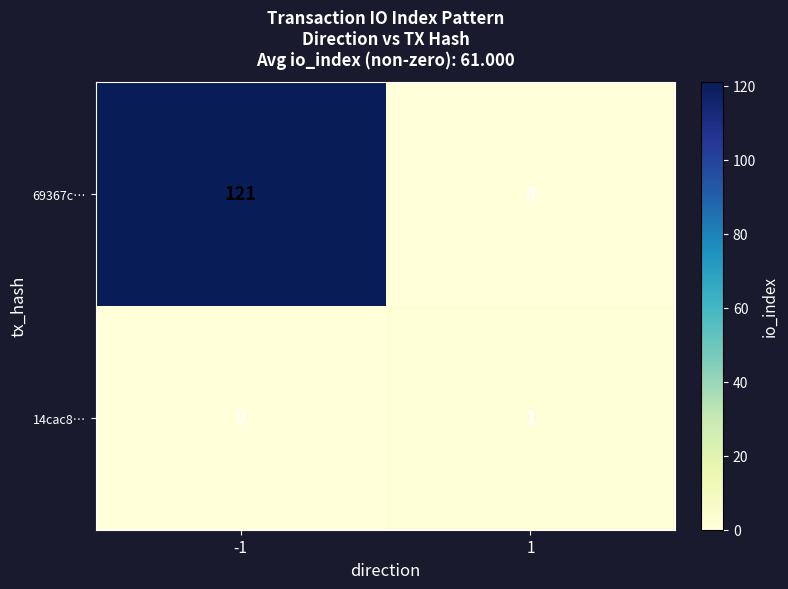

What is the greatest value displayed?

121